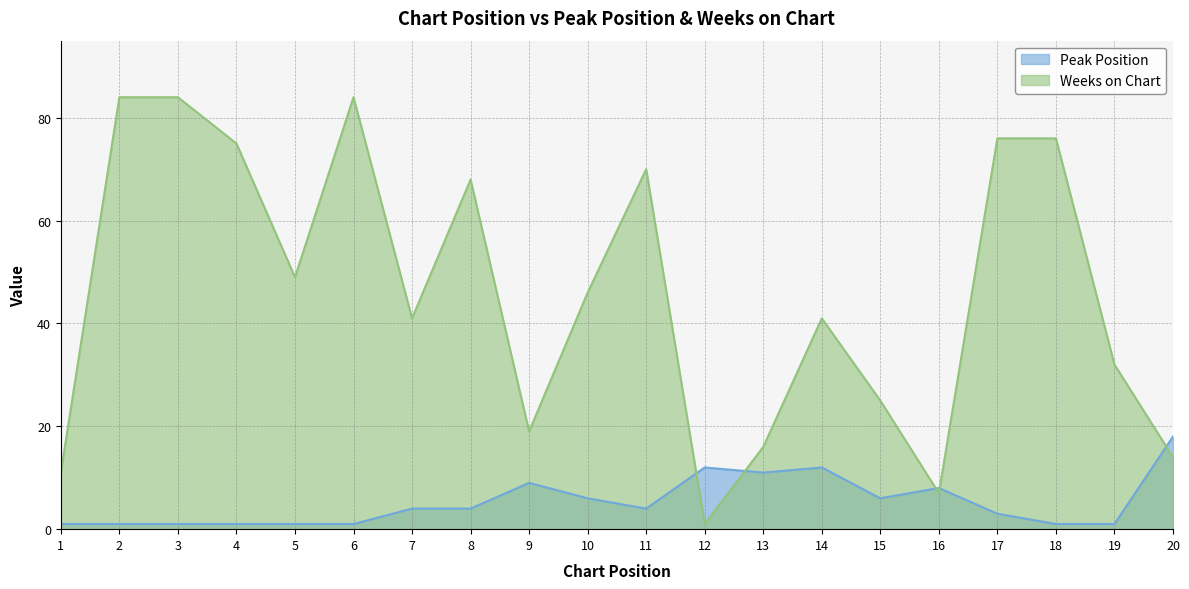

What is the maximum value for Peak Position?

18